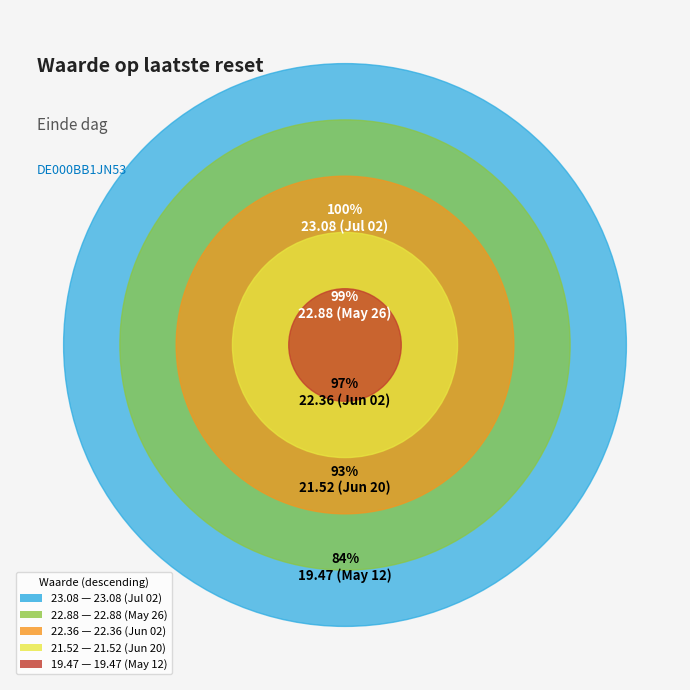

Is 2025-06-02 the majority of the pie?

No